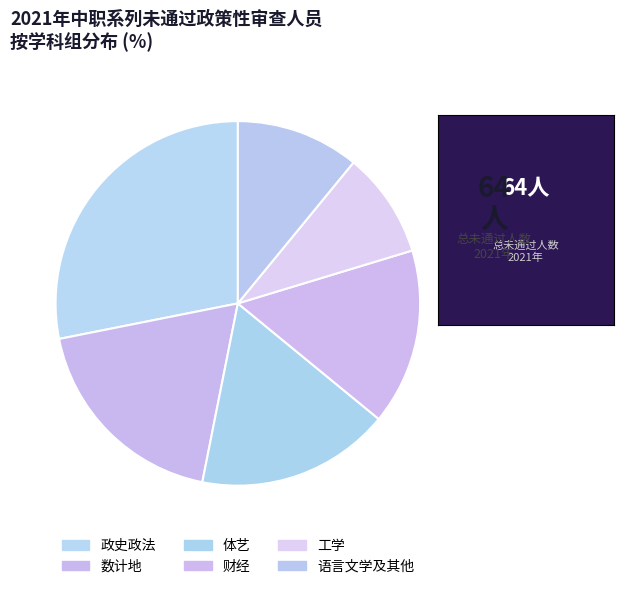

Count the number of slices in the pie.

6